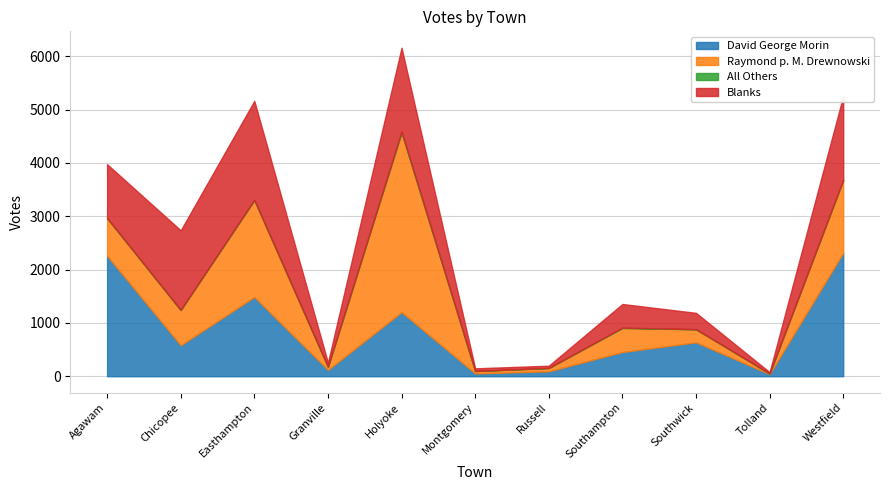

True or false: Blanks has a value of 114 at Granville.

False